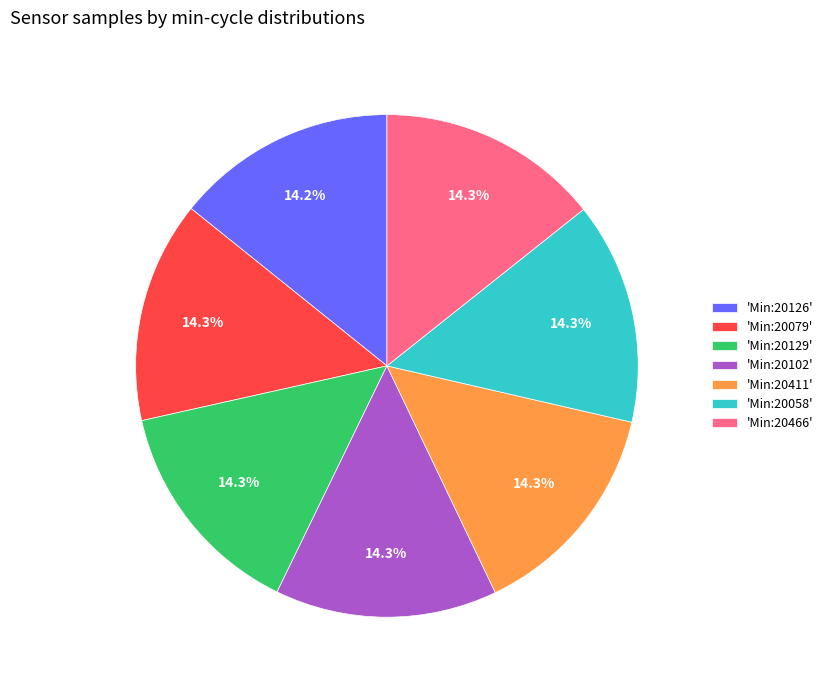

What is the ratio of the value at 'Min:20466' to the value at 'Min:20129'?

1.0